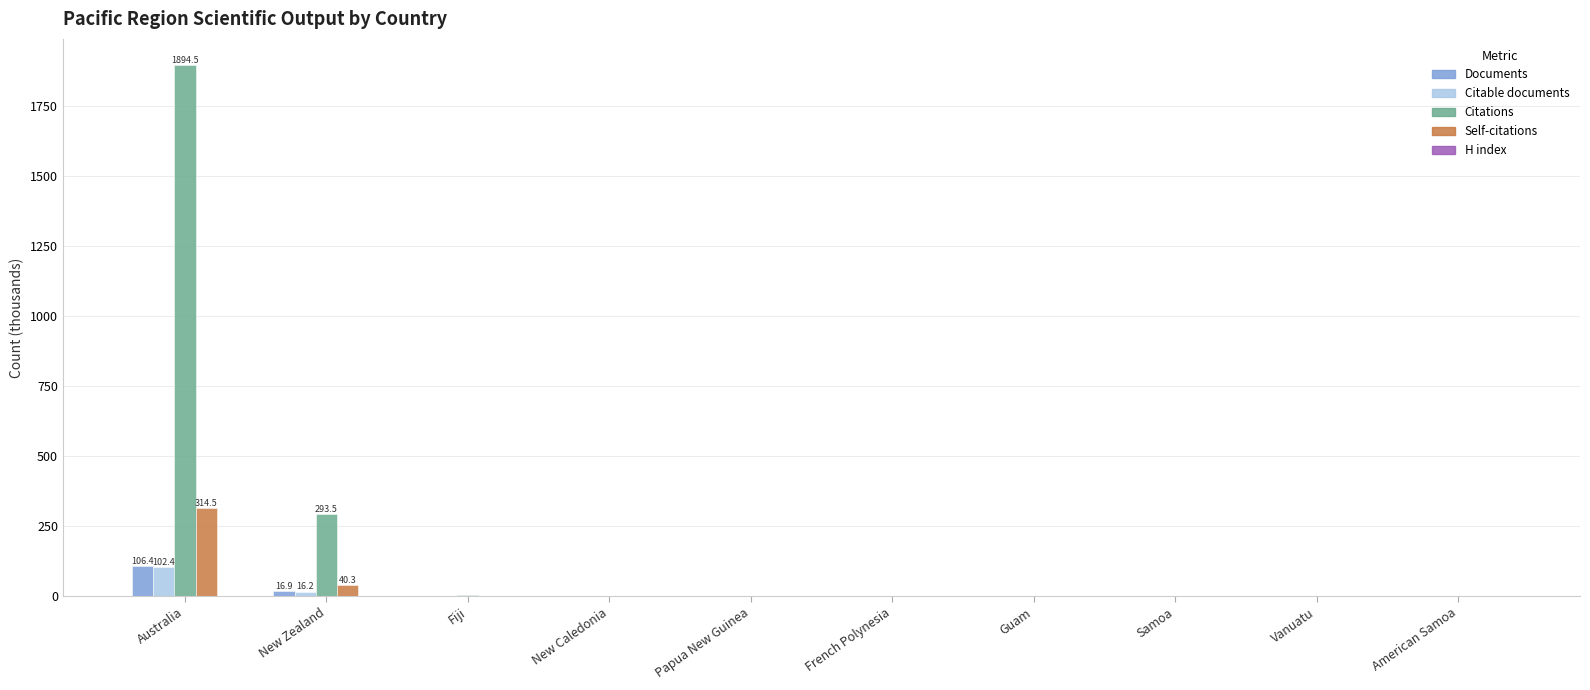

The Documents series shows 0.0 at American Samoa. True or false?

True